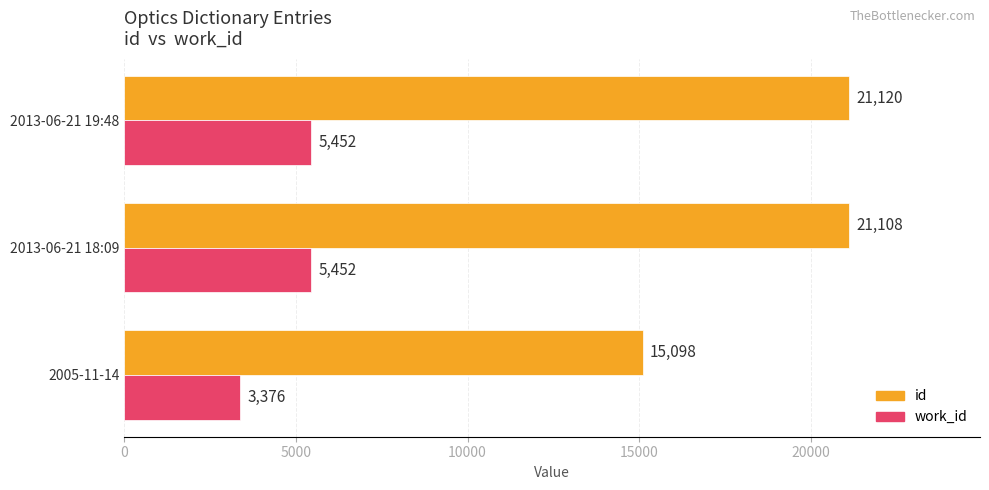

What is the total value across all series at 2005-11-14?

18474